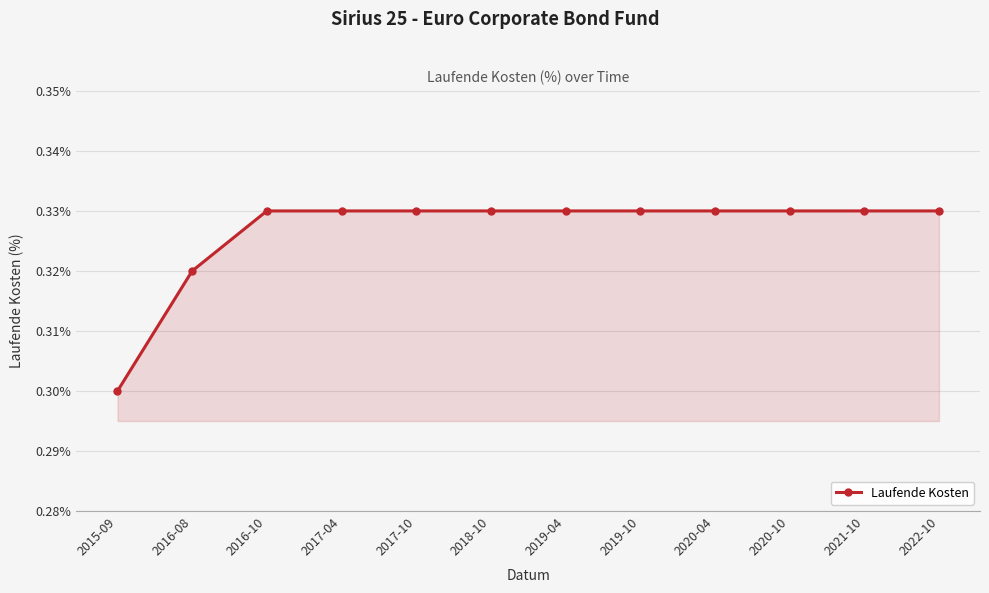

What is the sum of all values?

3.9